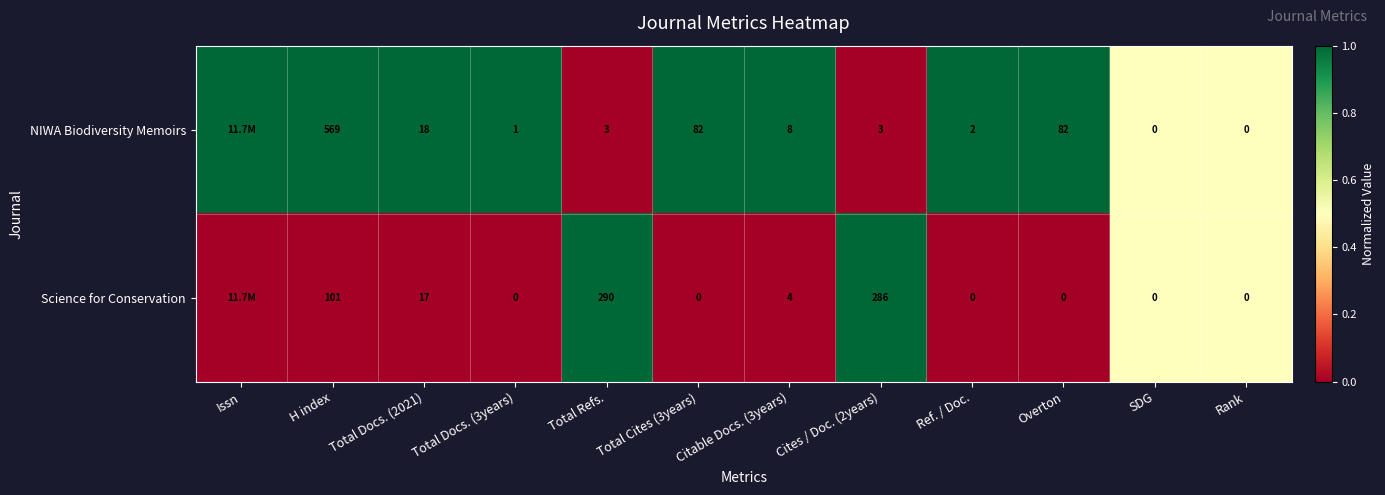

Rank the series at Cites / Doc. (2years) from highest to lowest value.

Science for Conservation, NIWA Biodiversity Memoirs